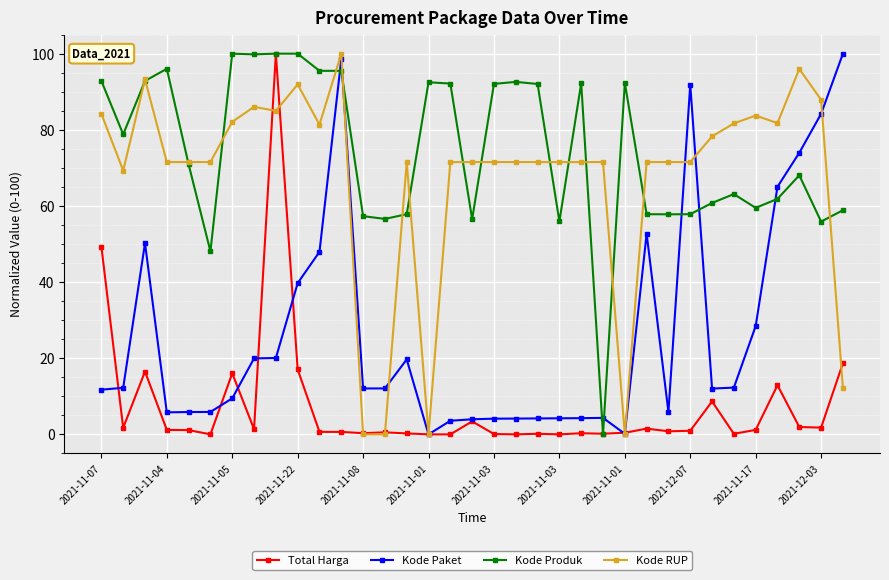

What is the value of the Kode Produk point at the 7th from the left?

100.0